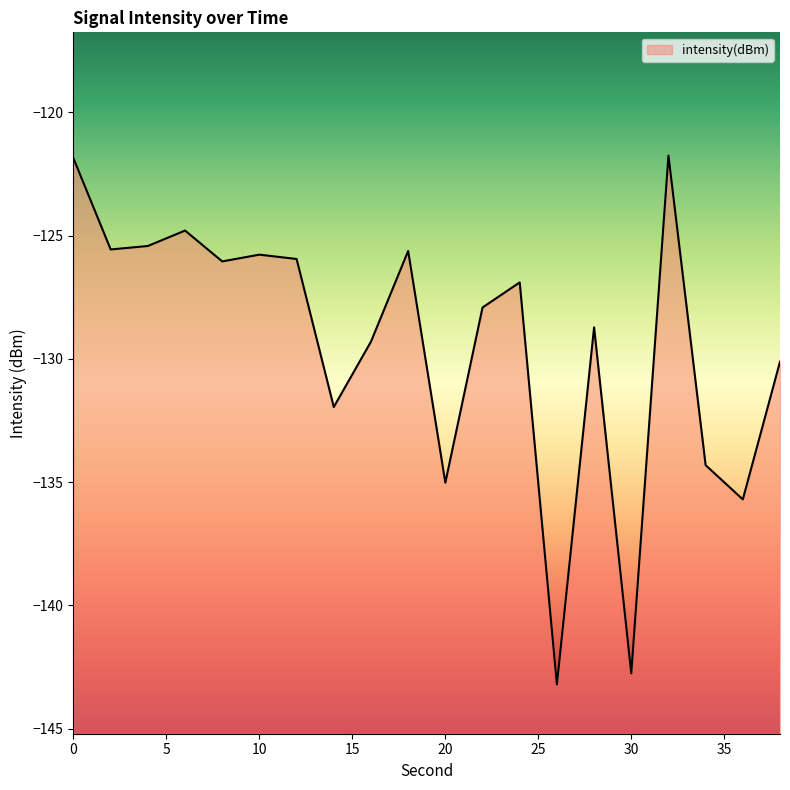

True or false: the data has more than 1 interior local peaks.

True